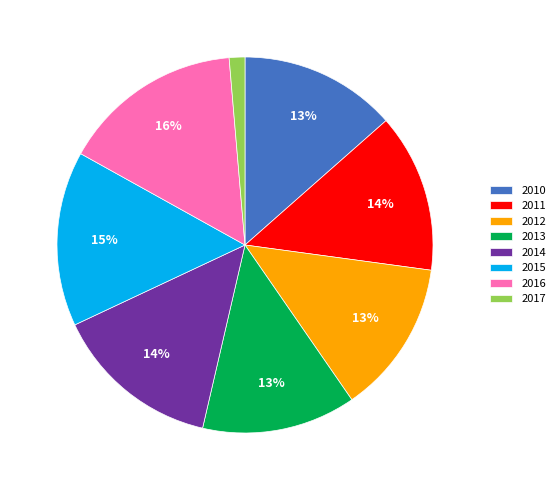

Is there any slice that represents more than half of the pie?

No